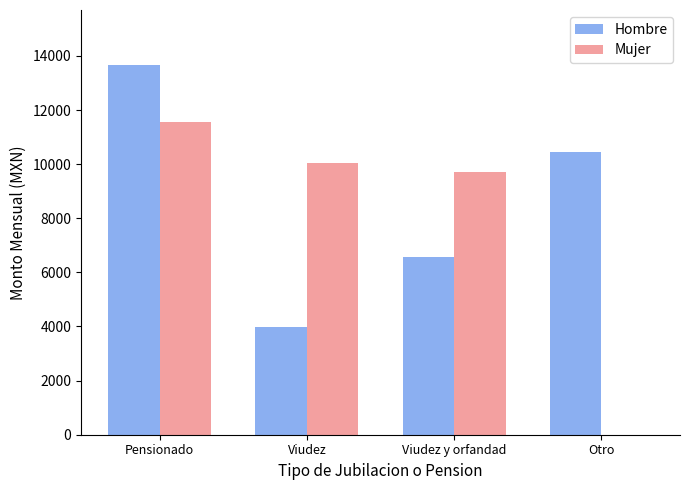

Which series has the largest total across all categories?

Hombre